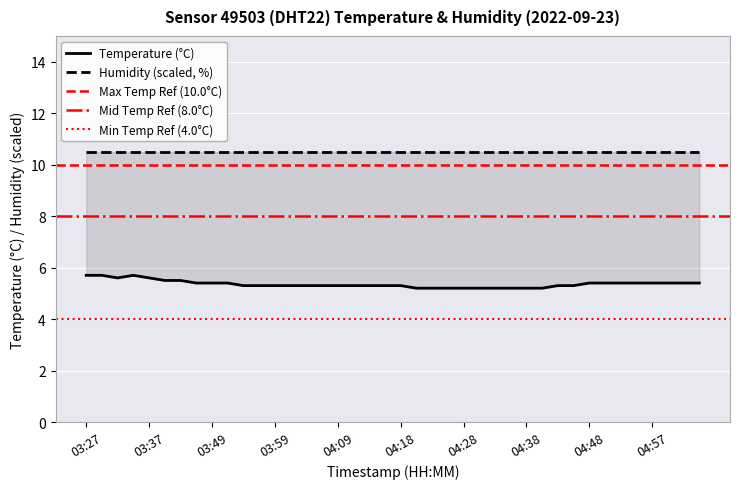

What is the sum of the values at 04:01 and 03:49?

10.7